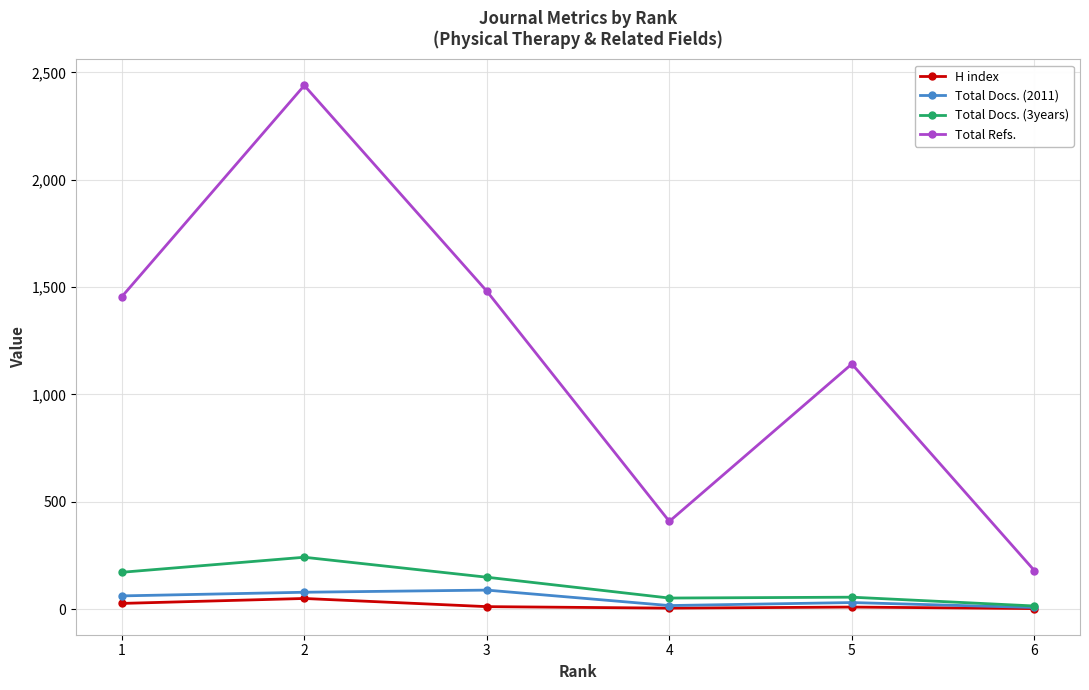

How many data points does each series have?

6